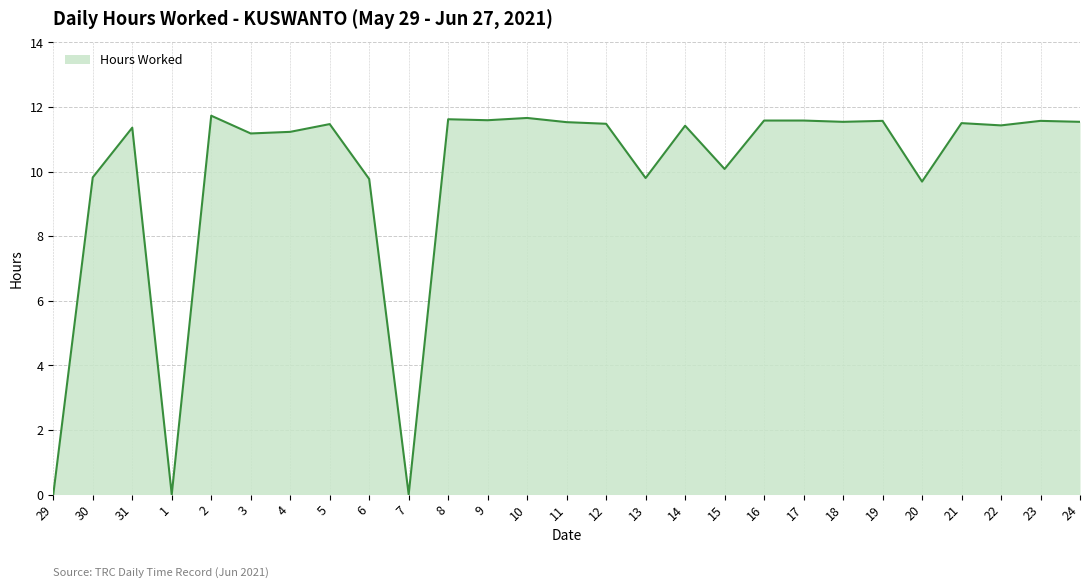

Where does the data first go above 11?

31